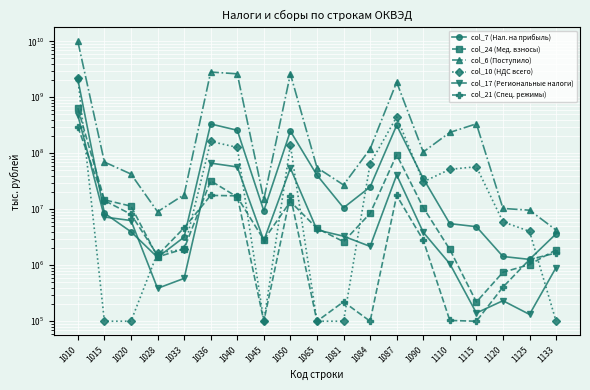

What is the sum of all col_7 (Нал. на прибыль) values?

3398311539